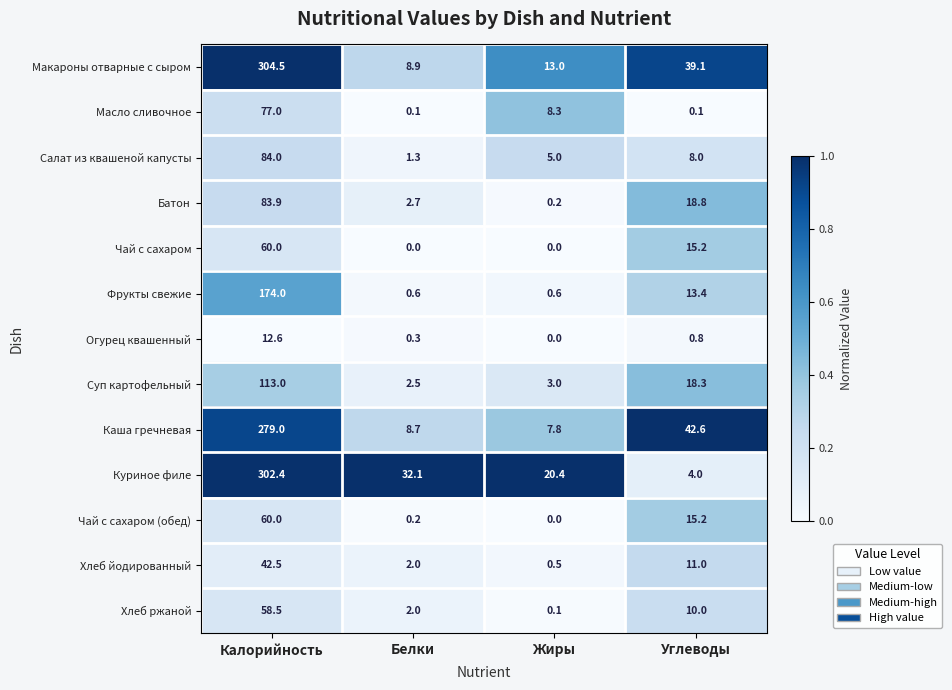

Which series has the largest range (max minus min)?

Куриное филе